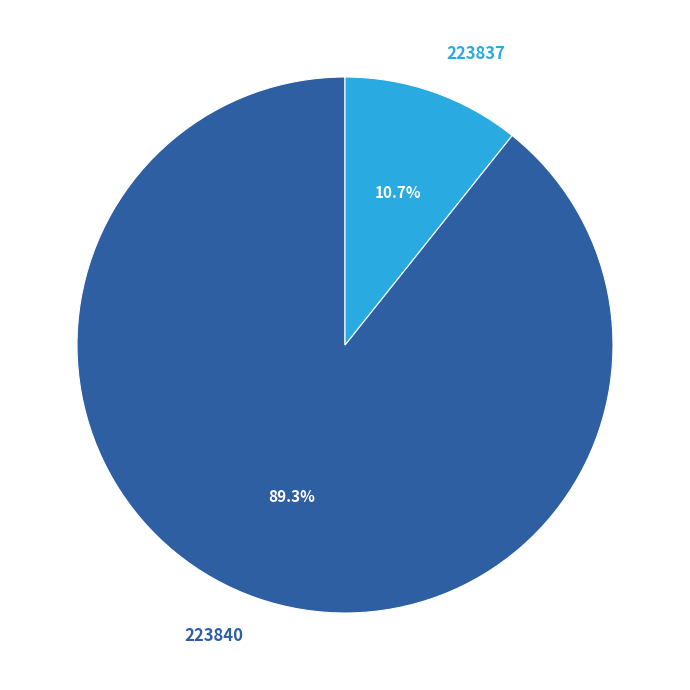

Is the sum of 223840 and 223837 greater than half?

Yes